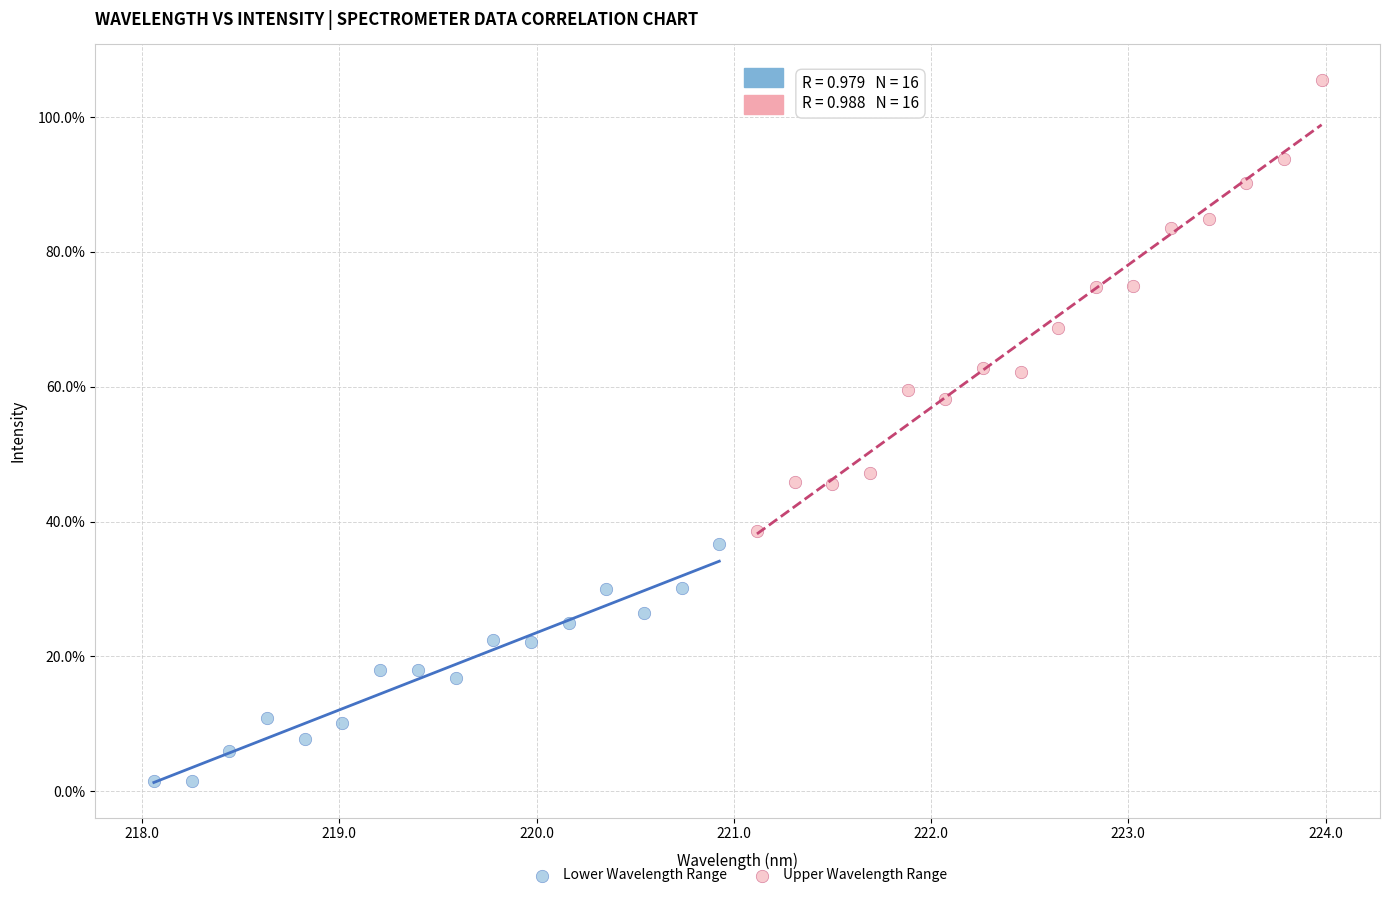

Which series contains the lowest Y value?

Lower Wavelength Range